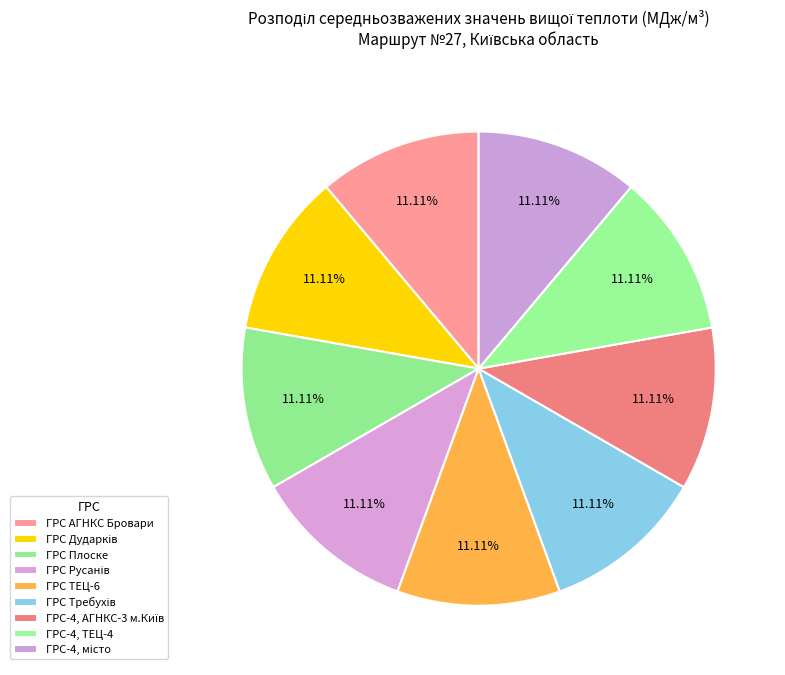

How many slices are in this pie chart?

9